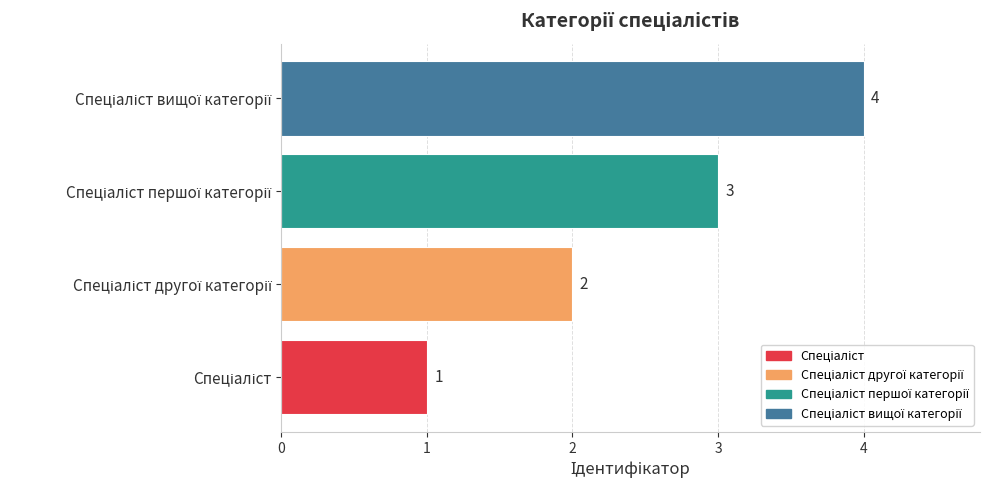

Count the values in the range 2 to 4.

3